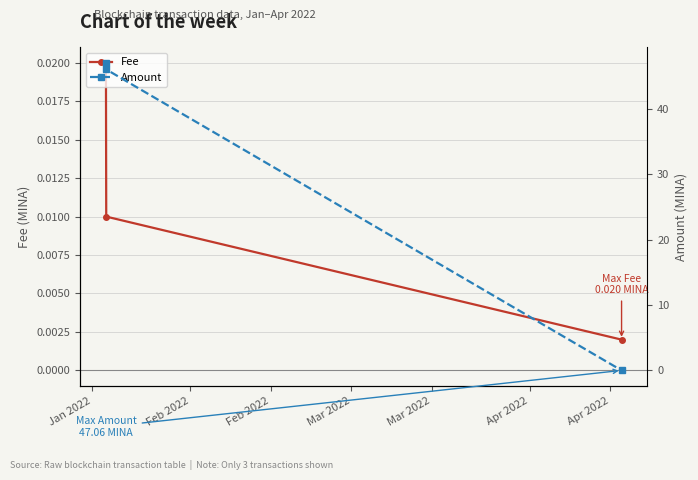

Count the Fee values in the range 0 to 1.

3